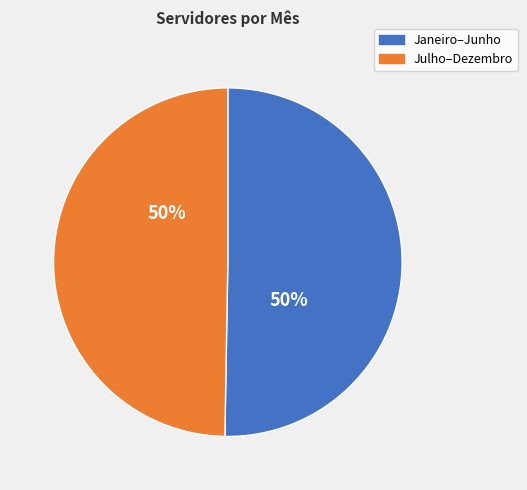

To the nearest percent, what is the average slice percentage?

50%